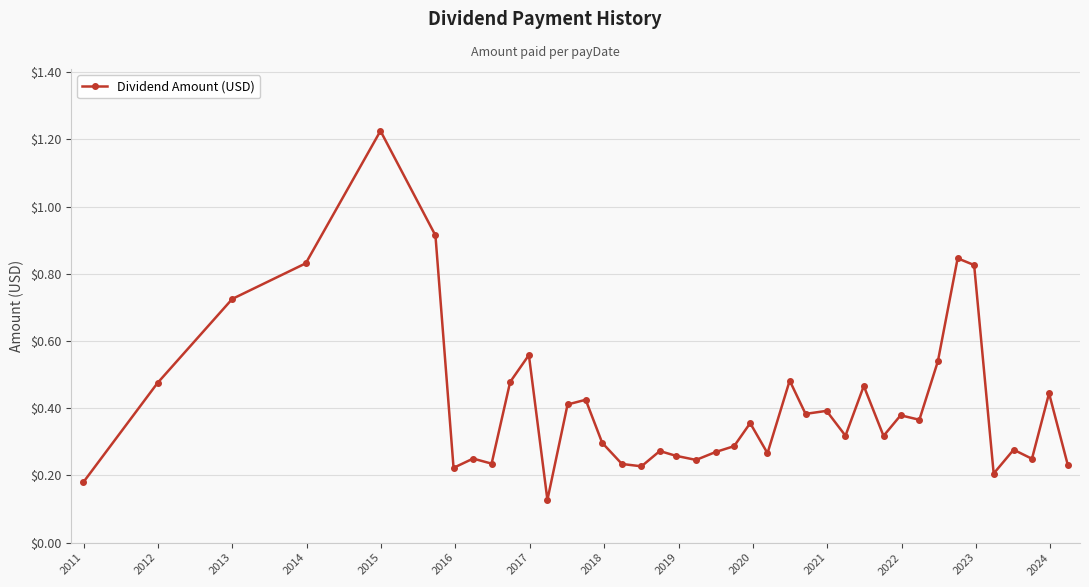

What is the difference between the maximum and second lowest values?

1.0